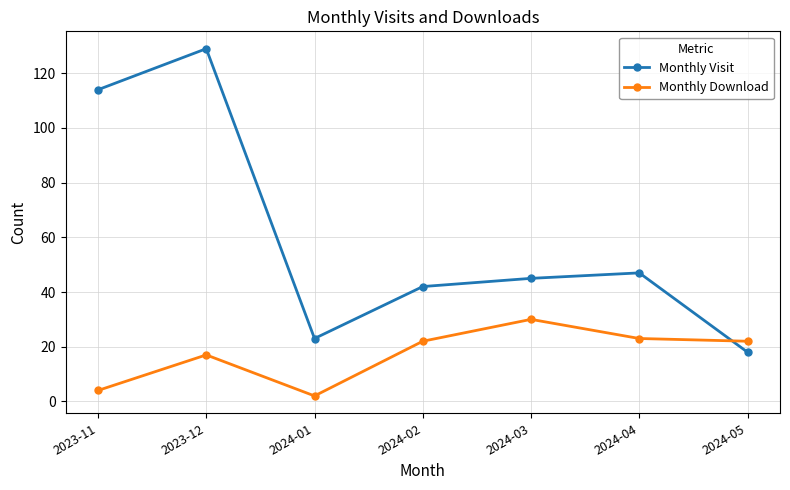

Rank the series by their maximum value, from lowest to highest.

Monthly Download, Monthly Visit